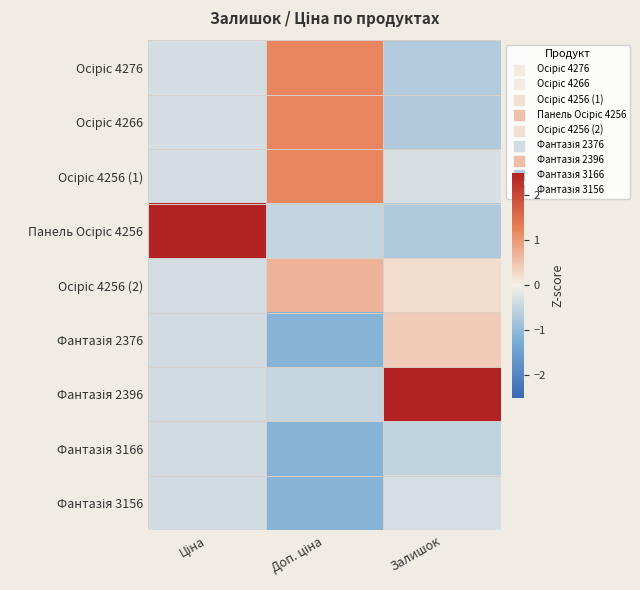

Which series has the largest range (max minus min)?

Панель Осіріс 4256